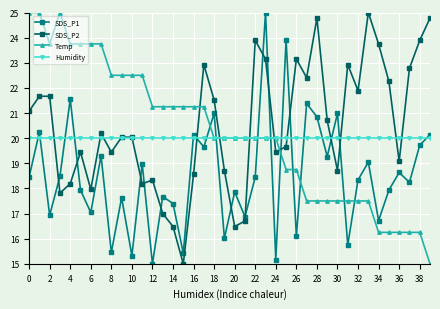

What is the highest value of the Temp series?

25.0